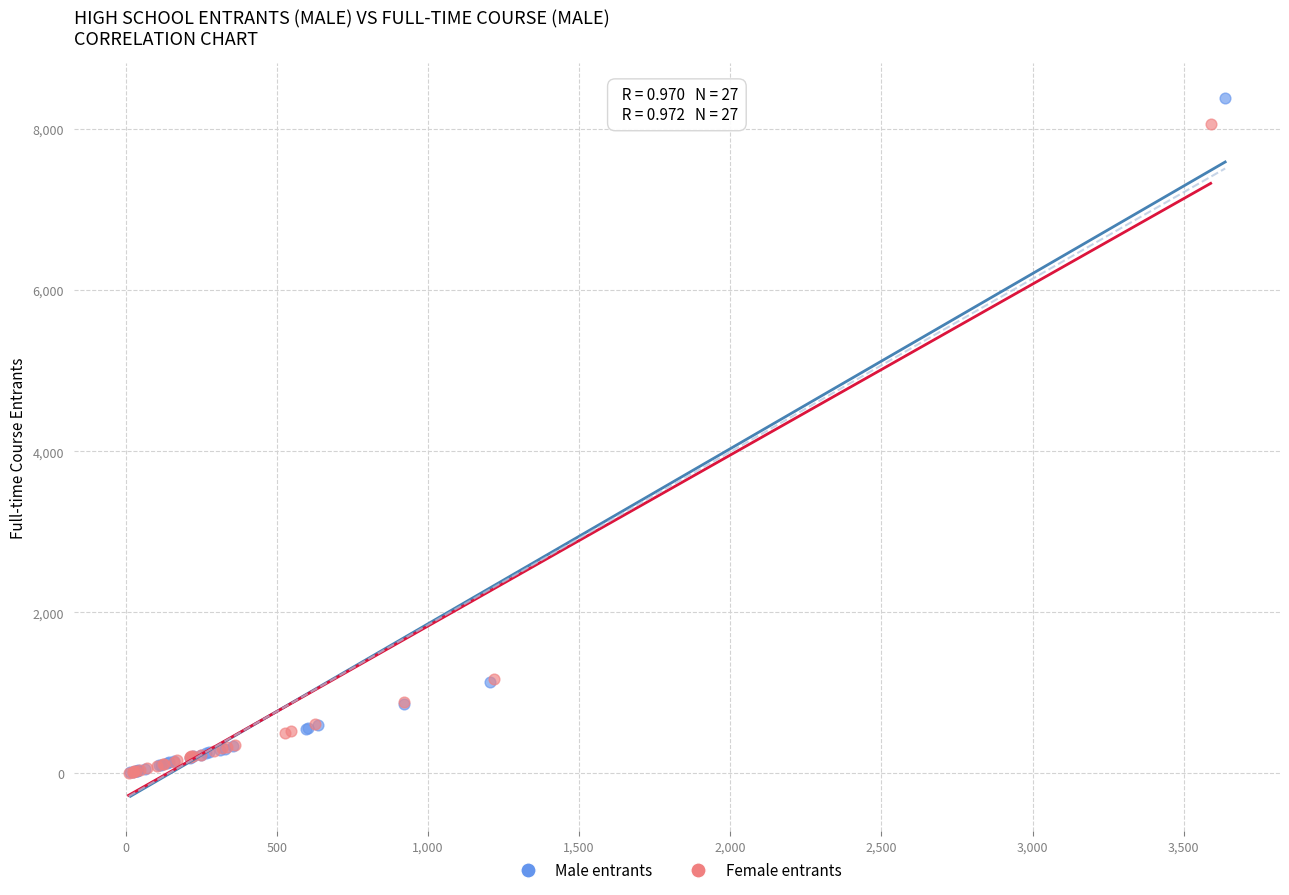

Which series has the largest Y range (max minus min)?

Male entrants